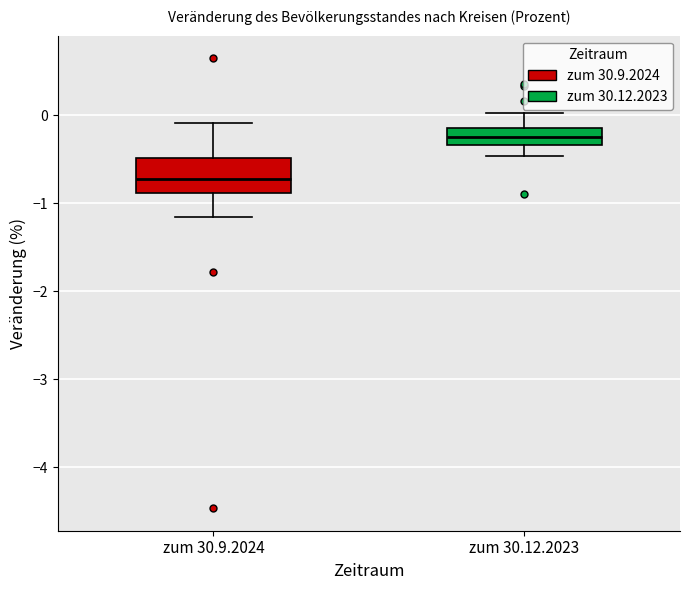

Which box is the tallest, from its lower edge to its upper edge?

zum 30.9.2024